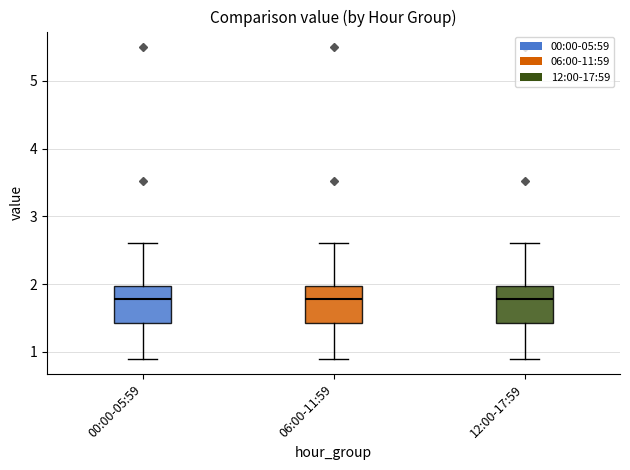

Where does the lower whisker of the box for 00:00-05:59 end on the y-axis? The values are not printed on the chart, so give them approximately, as read against the axis.

0.9